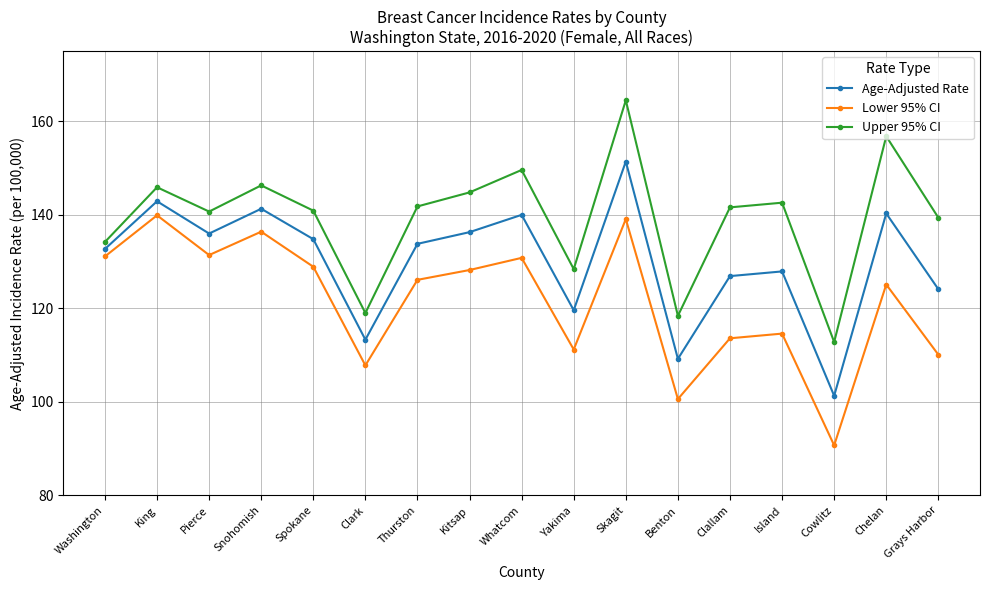

Is the value of Age-Adjusted Rate at Kitsap greater than the value of Upper 95% CI at Snohomish?

No